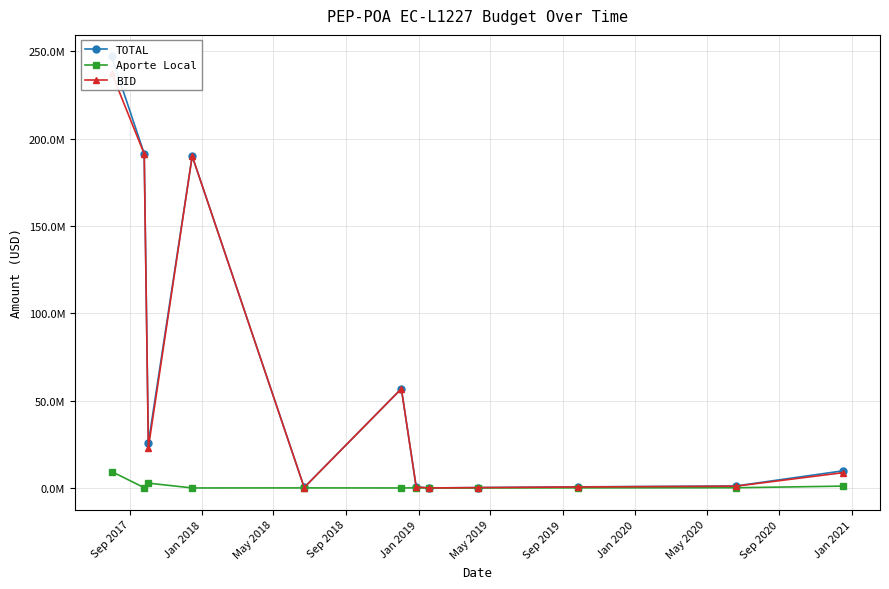

What is the label of the 7th point from the left?

Sep 2019